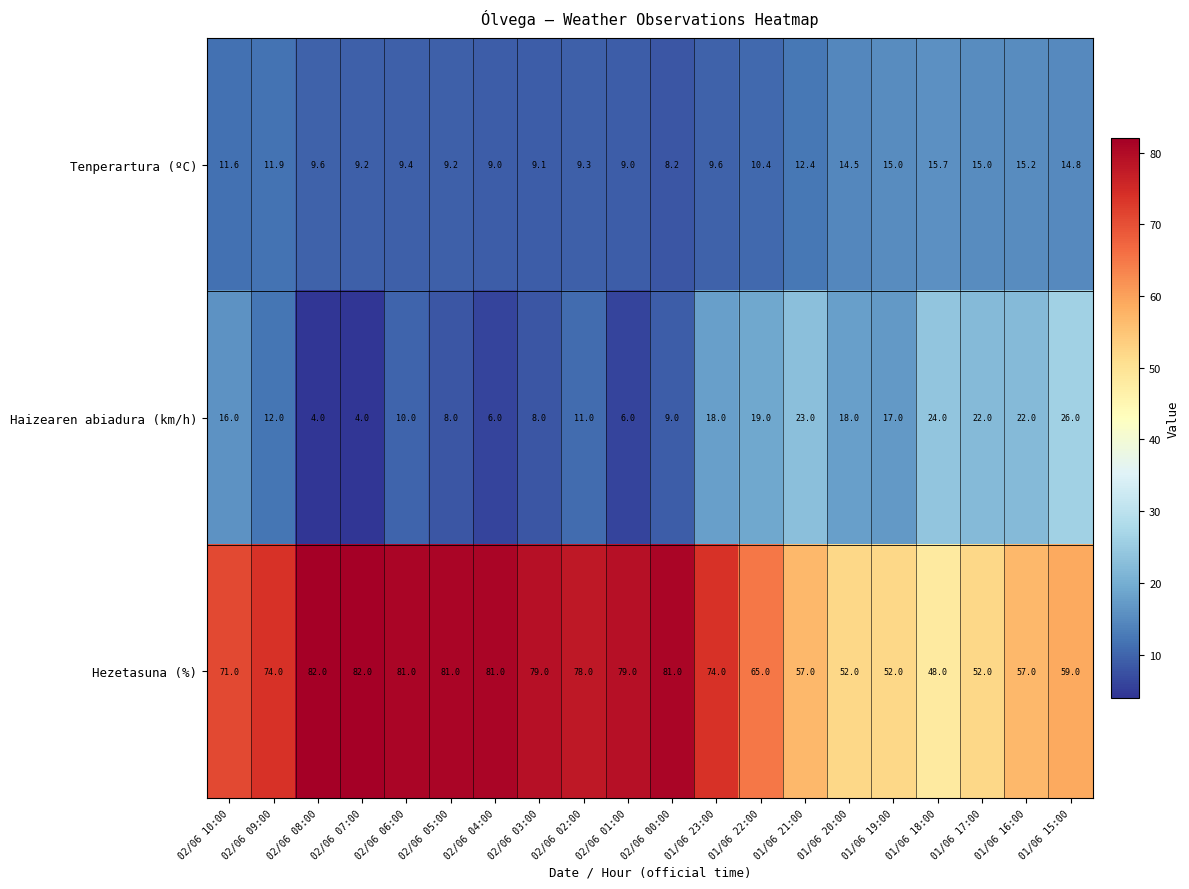

Read the Tenperartura (ºC) value at 02/06 00:00.

8.2